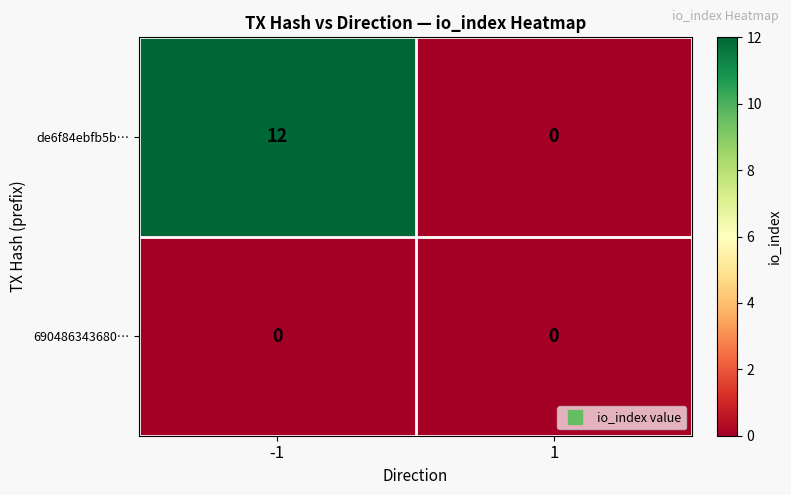

What is the spread (max minus min) of values at -1?

12